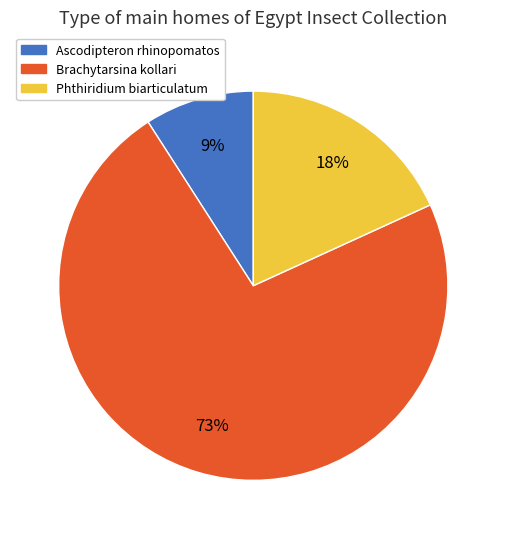

To the nearest percent, what portion does Phthiridium biarticulatum represent?

18%